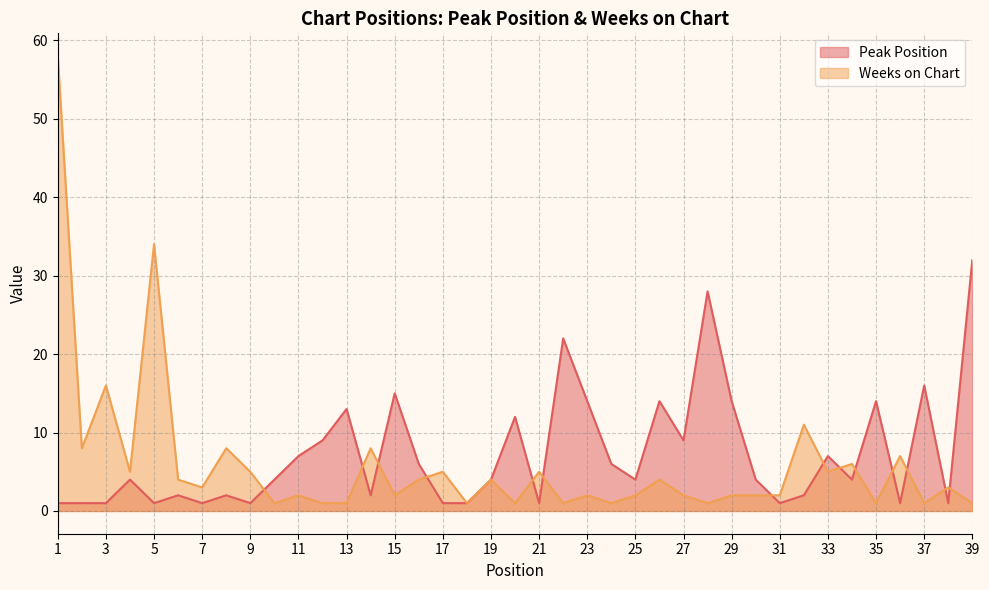

What is the value of the Peak Position point at the 7th from the left?

1